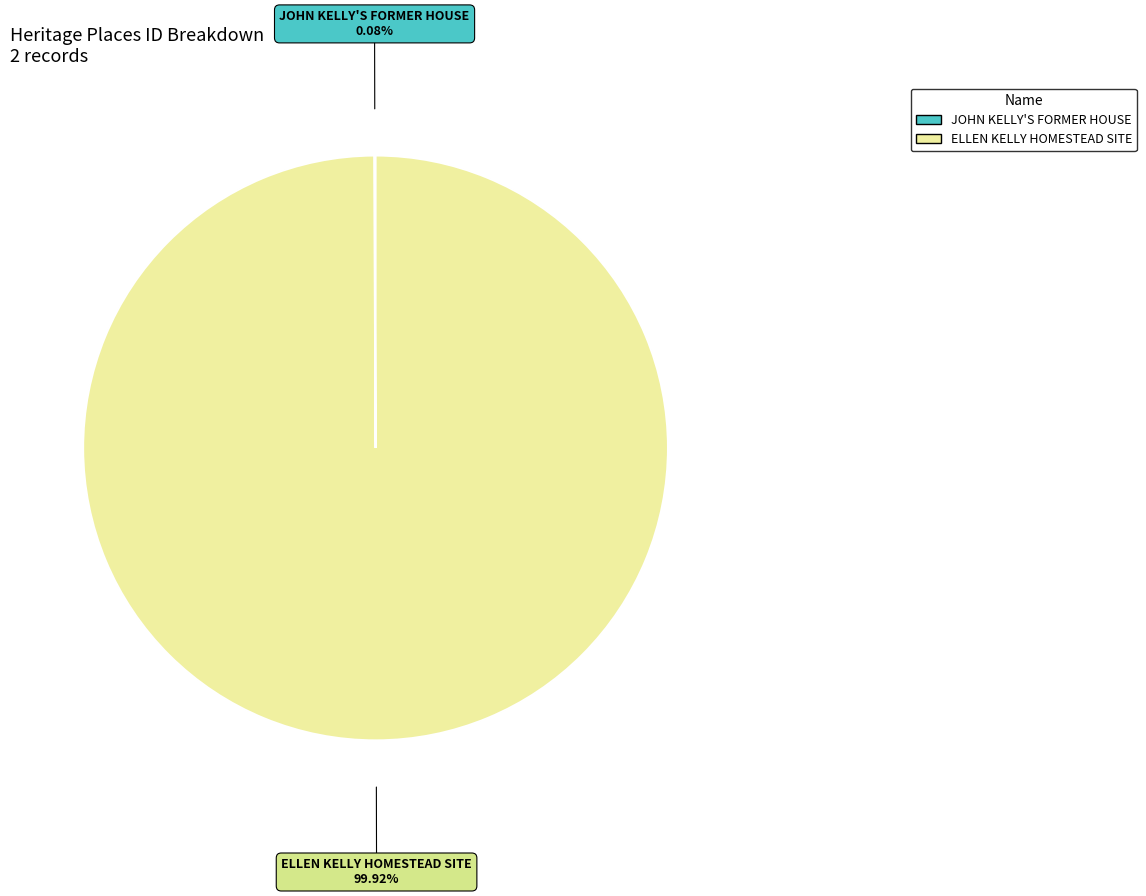

Which category has the biggest portion of the pie?

ELLEN KELLY HOMESTEAD SITE